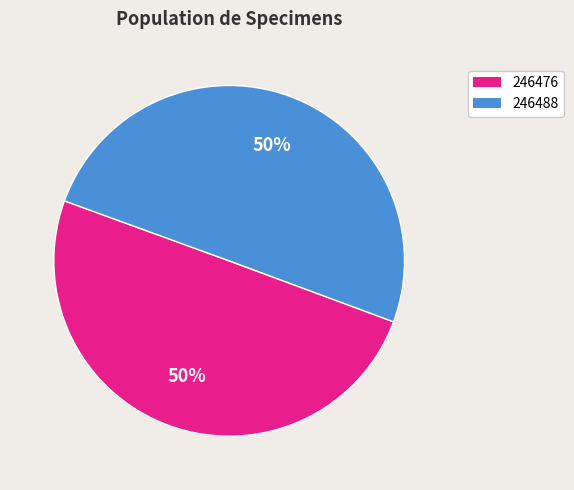

Do 246488 and 246476 together represent more than half of the pie?

Yes